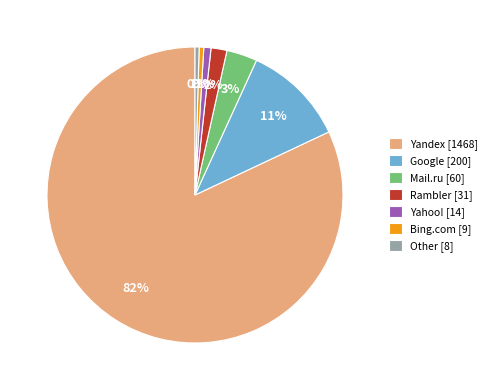

Which category has the biggest portion of the pie?

Yandex